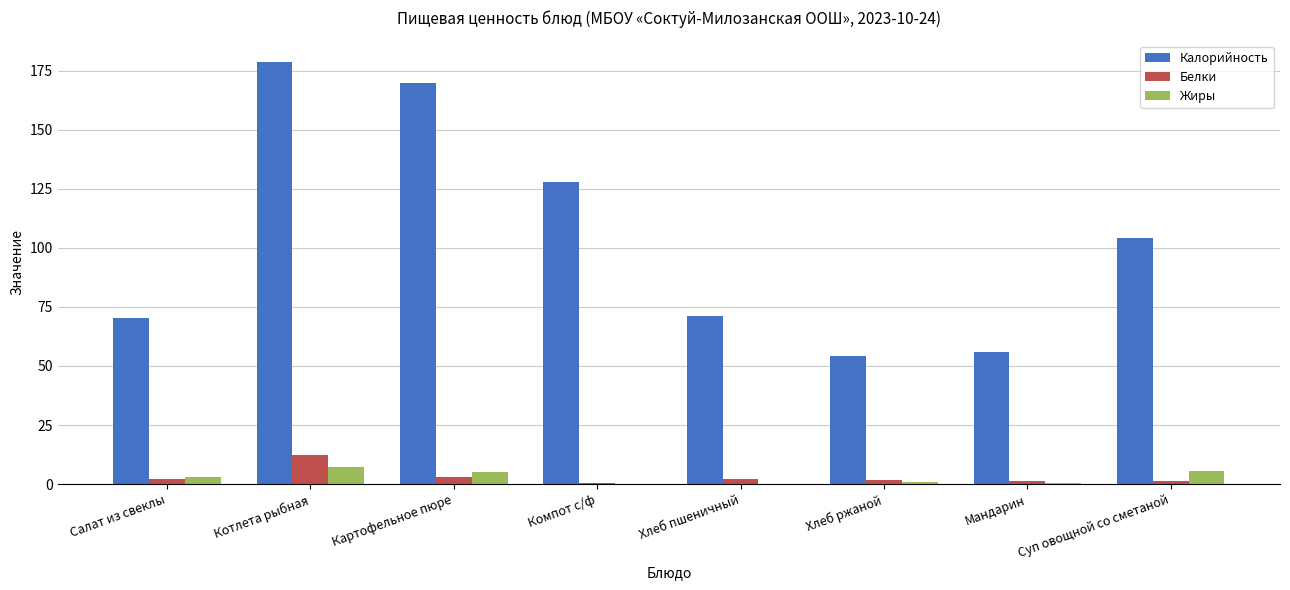

What is the spread (max minus min) of values at Картофельное пюре?

166.6